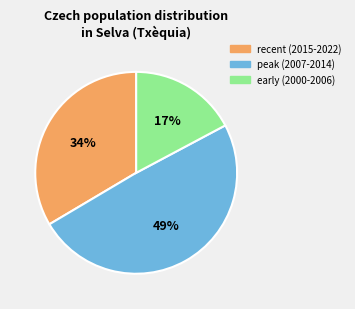

Does any single category account for the majority?

No